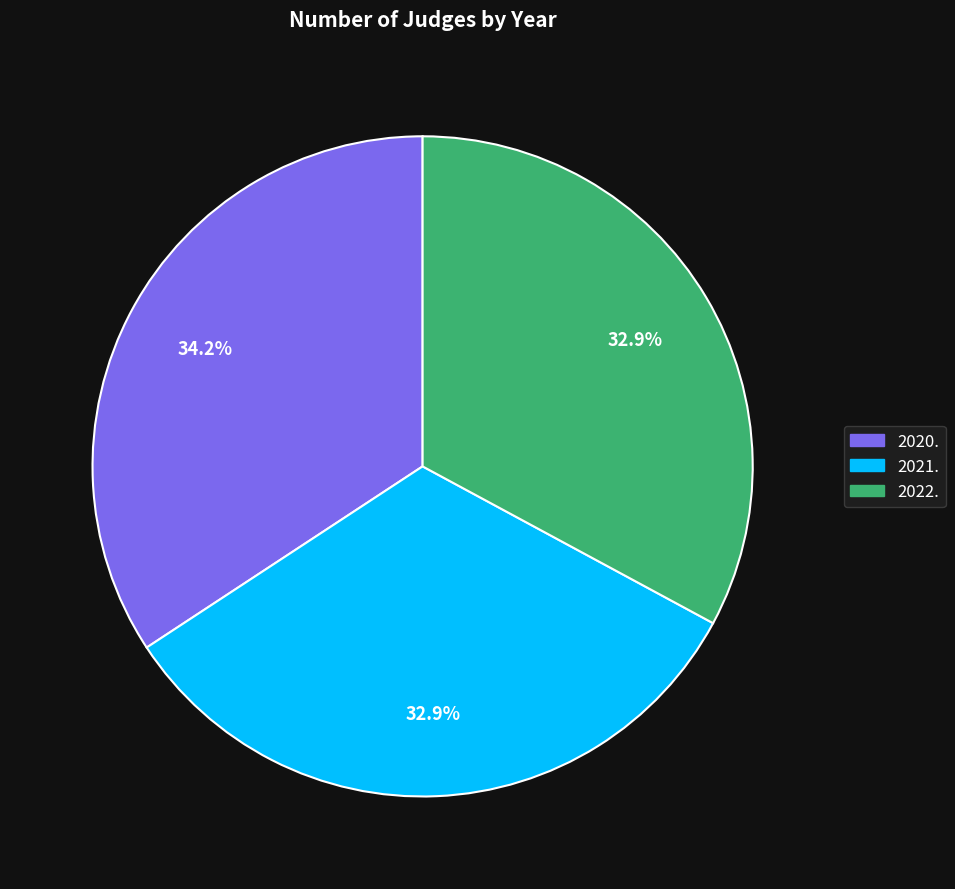

Which slice is the largest?

2020.